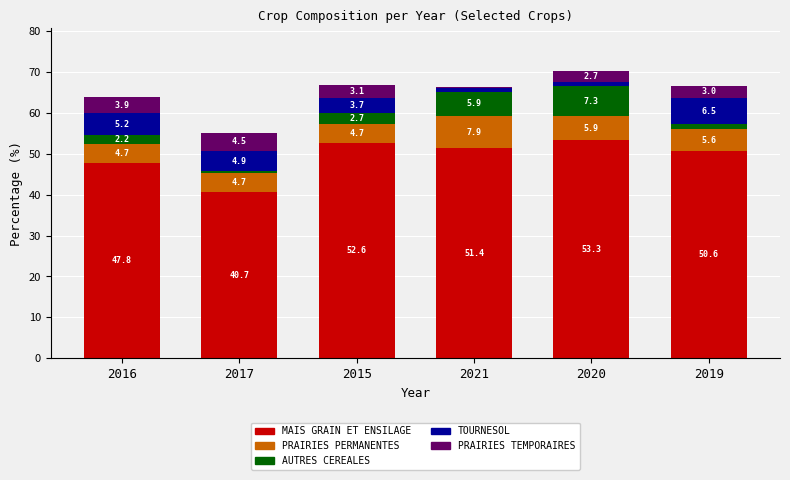

Reading left to right, list the values for the MAIS GRAIN ET ENSILAGE series.

47.8	40.7	52.6	51.4	53.3	50.6